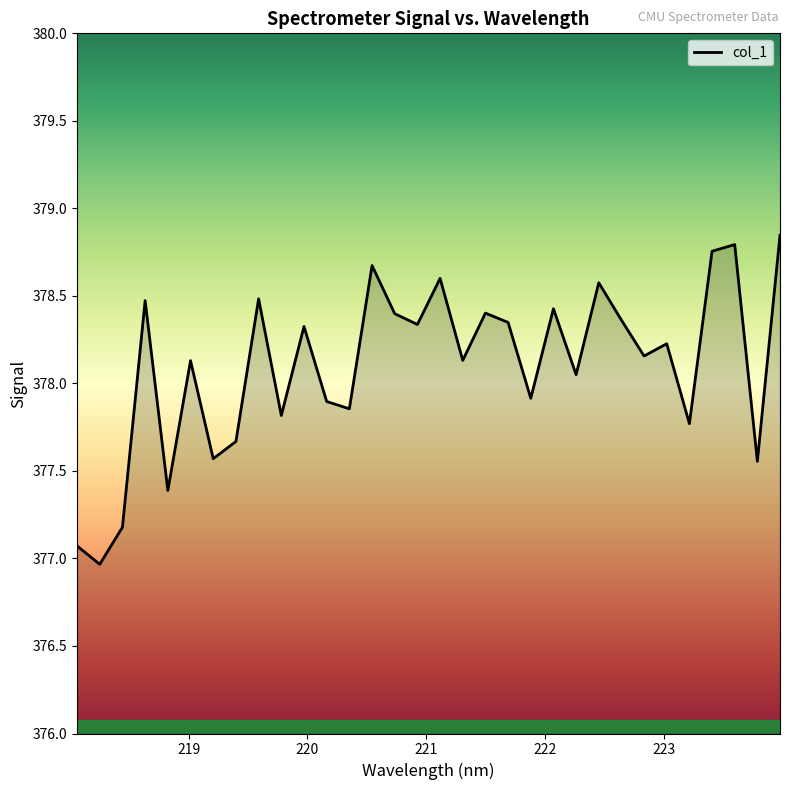

What is the smallest value displayed?

377.0